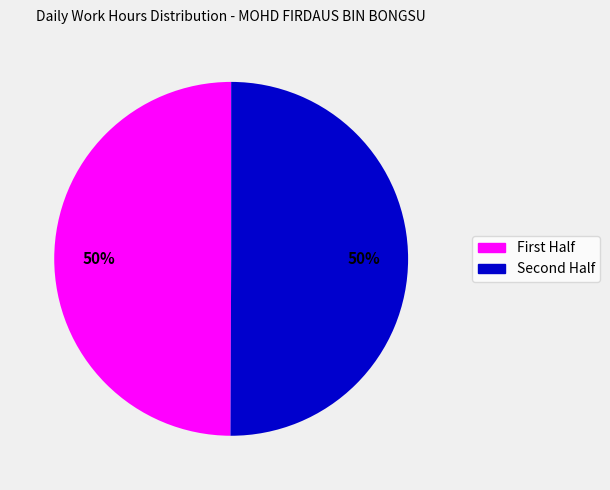

To the nearest percent, what is the average slice percentage?

50%